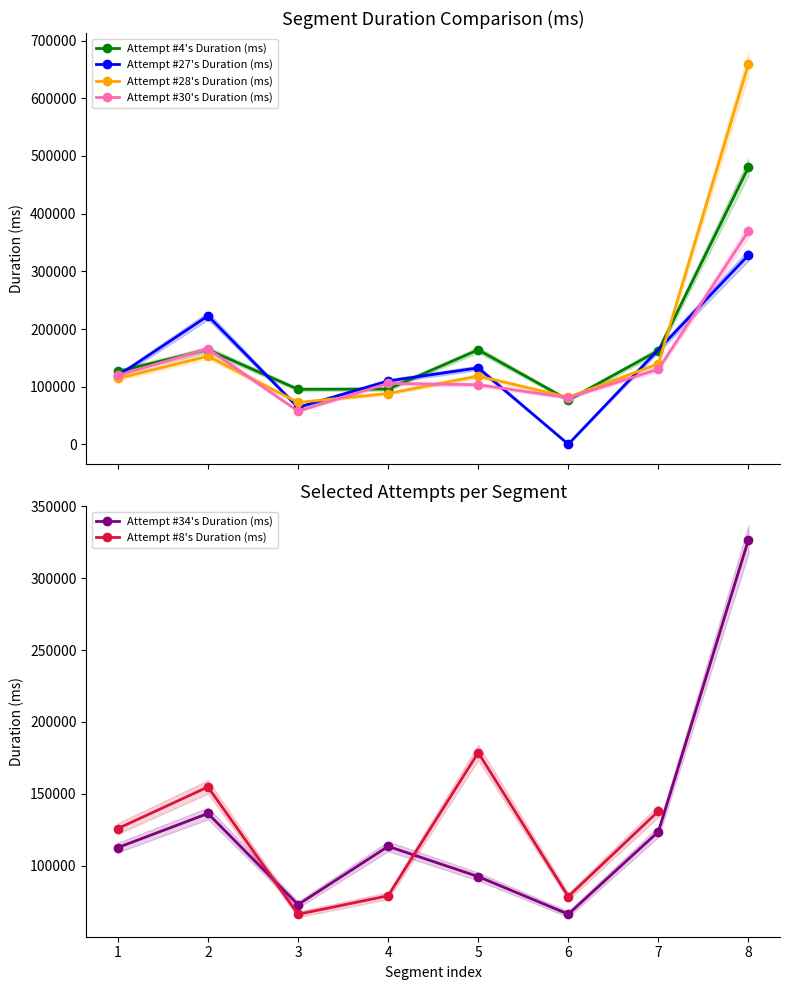

True or false: the data has more than 2 interior local peaks.

False